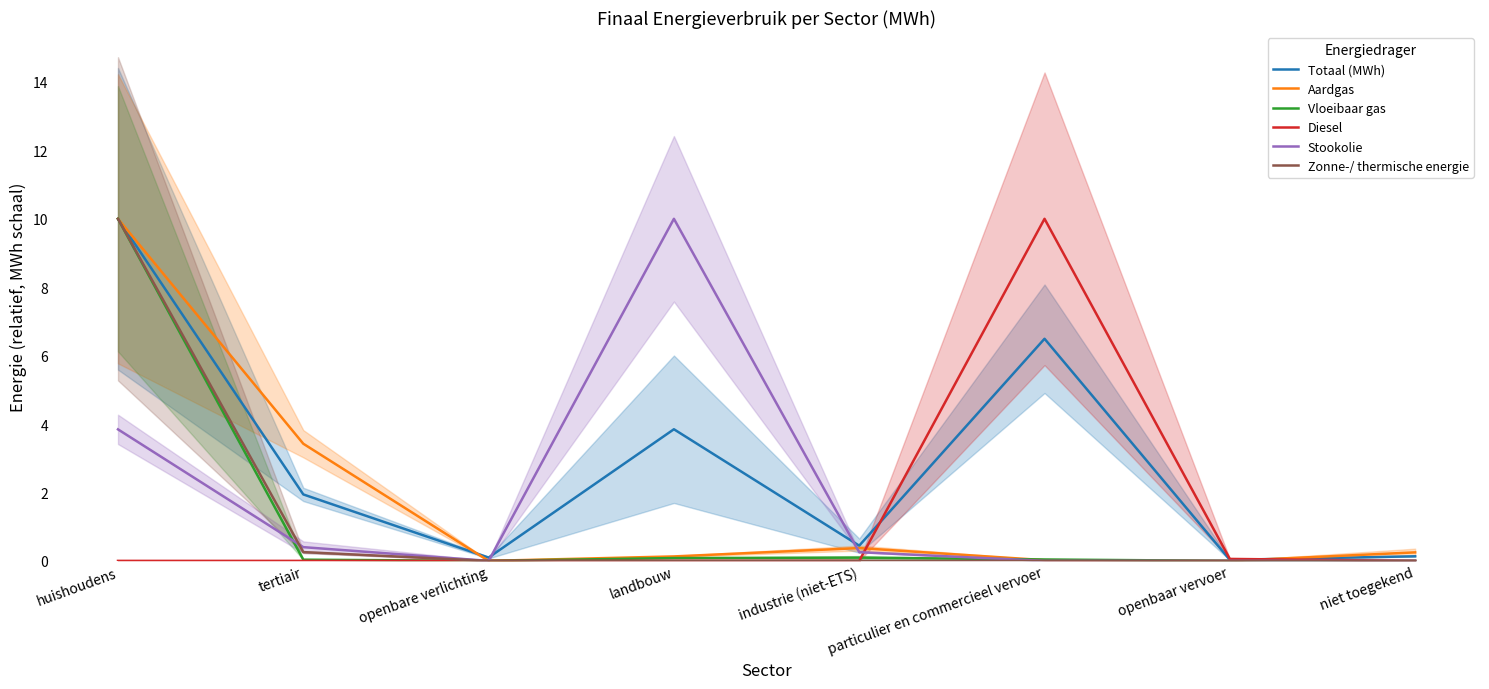

What is the total value across all series at landbouw?

14.1